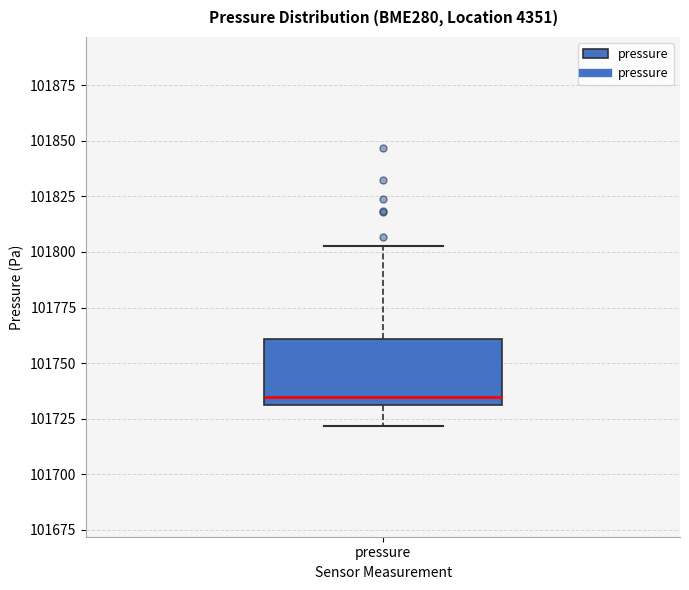

Transcribe this box plot: give where the median line is, the range the box spans, and where the two whiskers end, as read against the y-axis. The values are not printed on the chart, so give them approximately, as read against the axis.

median 101735, box 101730 to 101760, whiskers 101720 to 101800